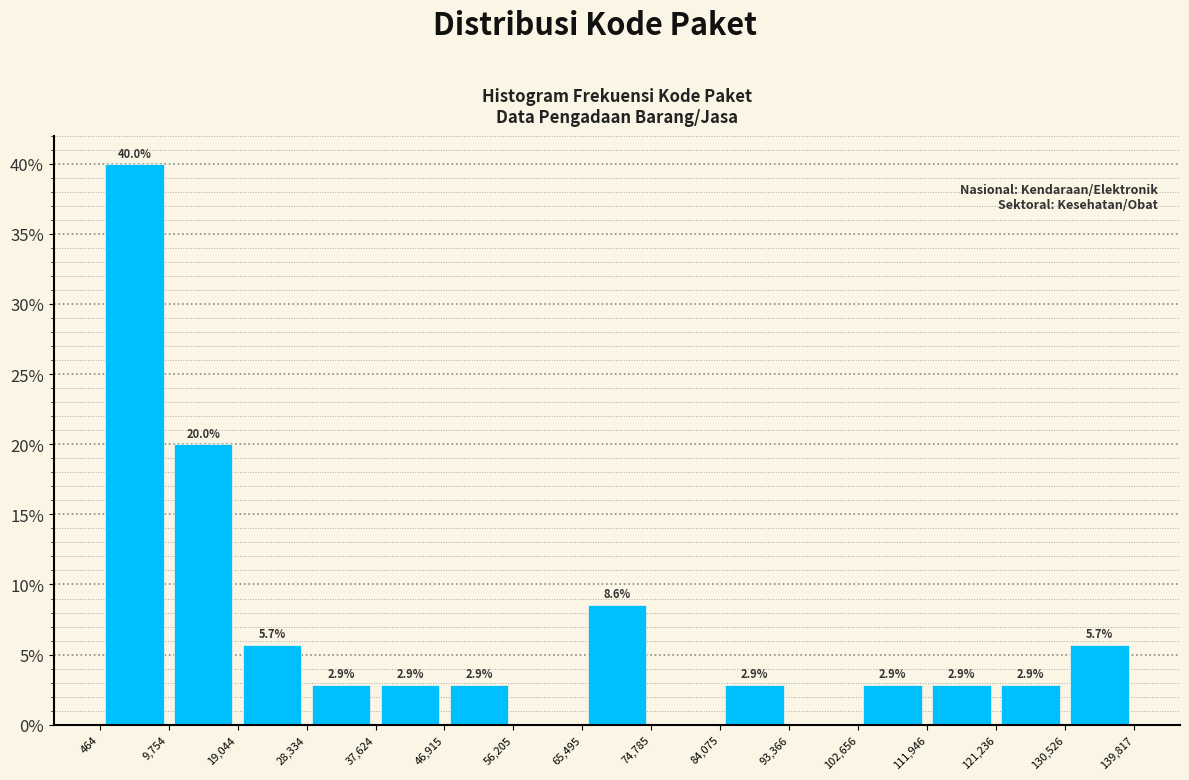

Over which range of the x-axis is the bar tallest?

464 to 9,754